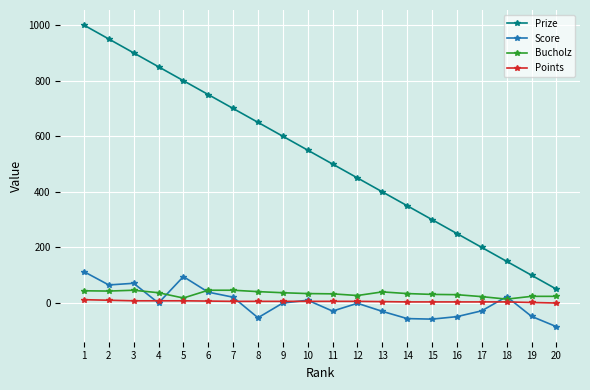

Count the number of data series in this chart.

4